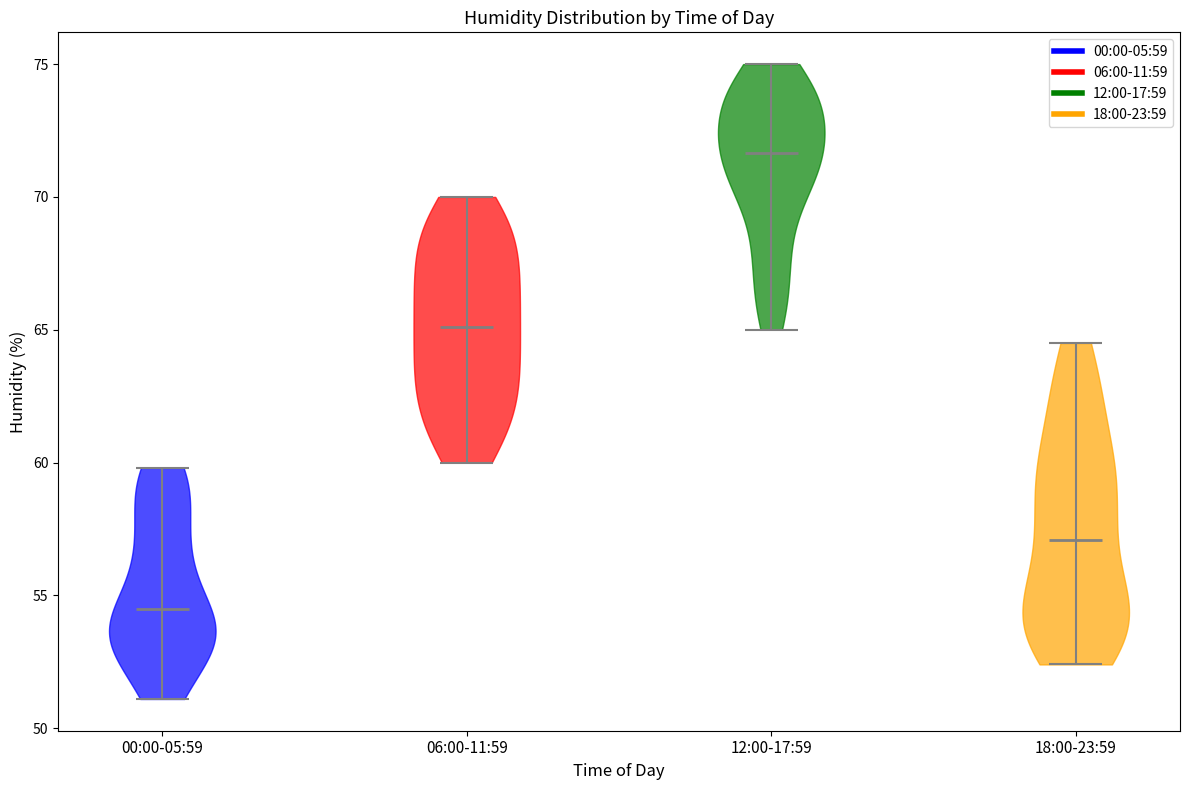

Reading left to right, read every violin against the y-axis: where its median line is, and the lowest and highest points it reaches. The values are not printed on the chart, so give them approximately, as read against the axis.

00:00-05:59: median line 54.5, lowest point 51.0, highest point 60.0
06:00-11:59: median line 65.0, lowest point 60.0, highest point 70.0
12:00-17:59: median line 71.5, lowest point 65.0, highest point 75.0
18:00-23:59: median line 57.0, lowest point 52.5, highest point 64.5